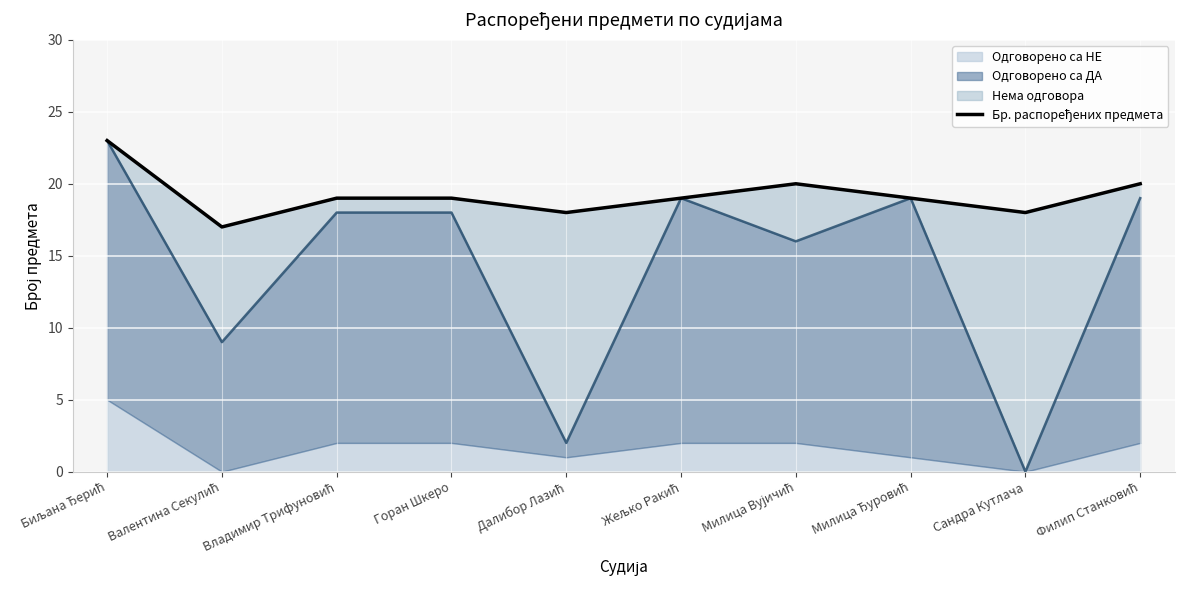

The chart shows a value of 4 at Сандра Кутлача. True or false?

False